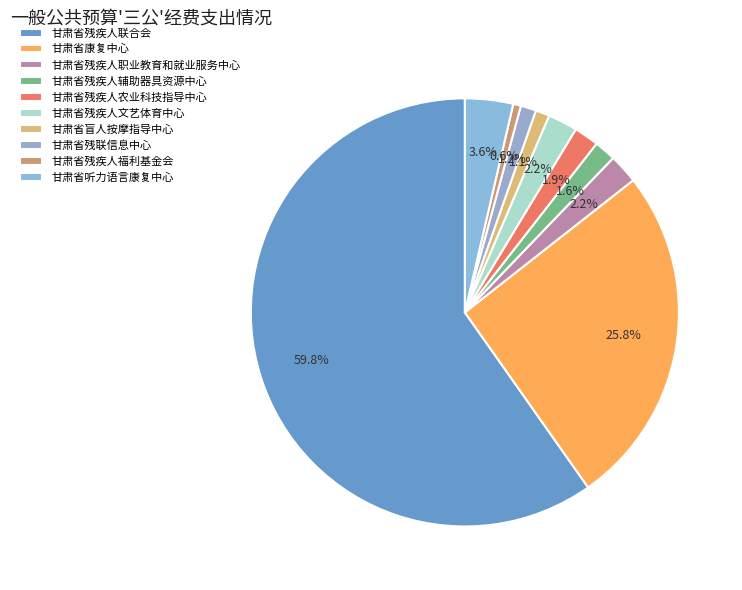

Which category accounts for the majority?

甘肃省残疾人联合会